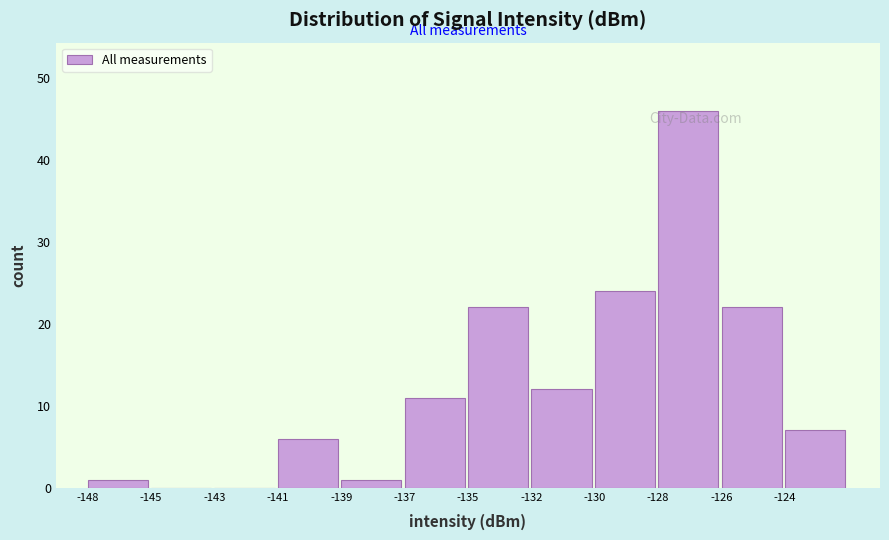

Reading right to left, transcribe all the data shown in this chart.

-124=7	-126=22	-128=46	-130=24	-132=12	-135=22	-137=11	-139=1	-141=6	-143=0	-145=0	-148=1